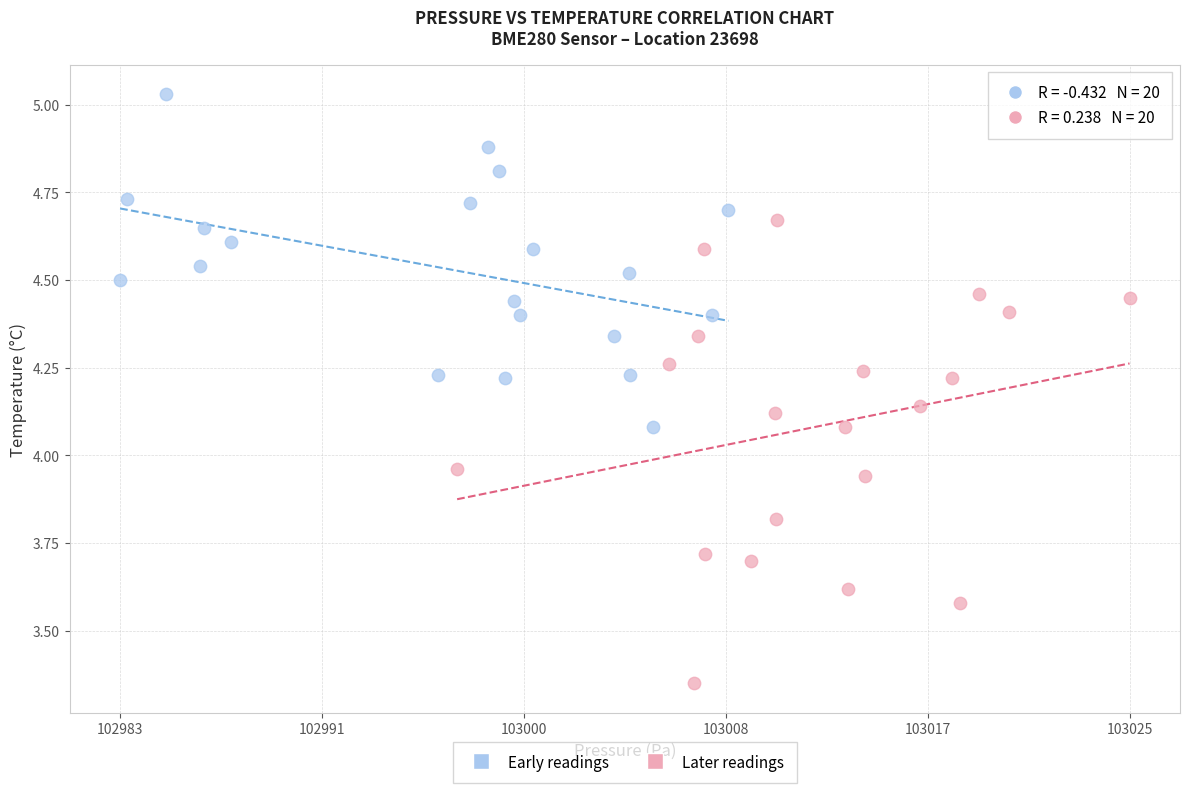

Which series contains the highest Y value?

Early readings